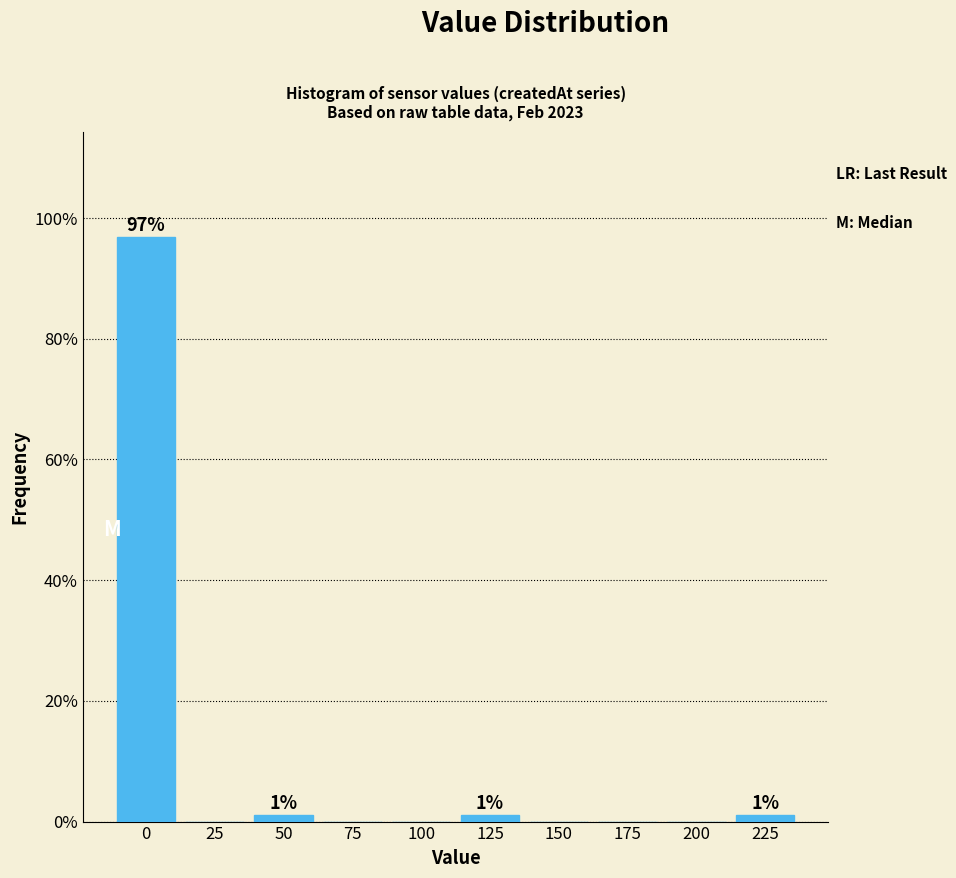

Are the bars horizontal?

No